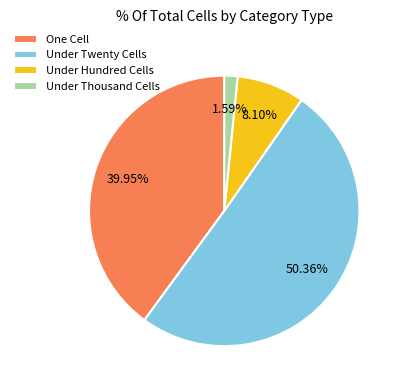

Rank the categories by value from highest to lowest.

Under Twenty Cells, One Cell, Under Hundred Cells, Under Thousand Cells